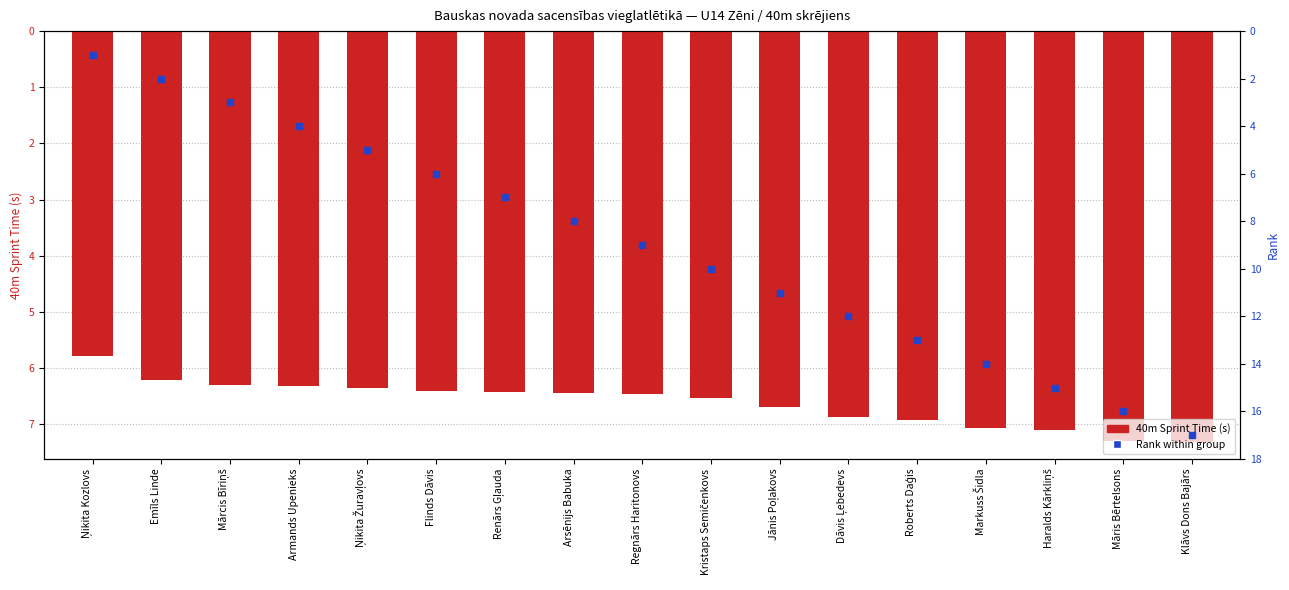

Which series contains the highest Y value?

Rank within group